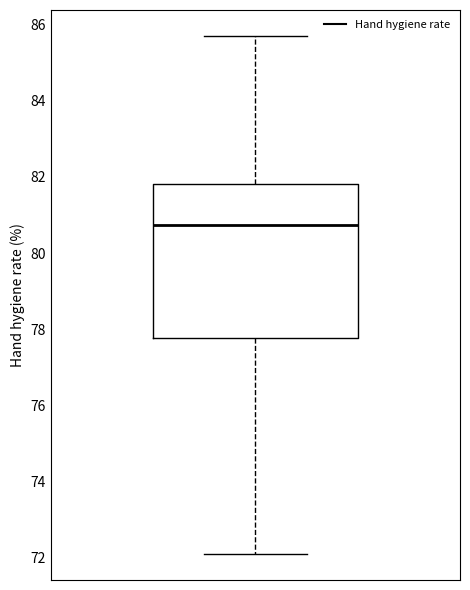

Read this box plot against the y-axis: the position of the median line, the range covered by the box, and the ends of both whiskers. The values are not printed on the chart, so give them approximately, as read against the axis.

median 80.8, box 77.8 to 81.8, whiskers 72.2 to 85.8